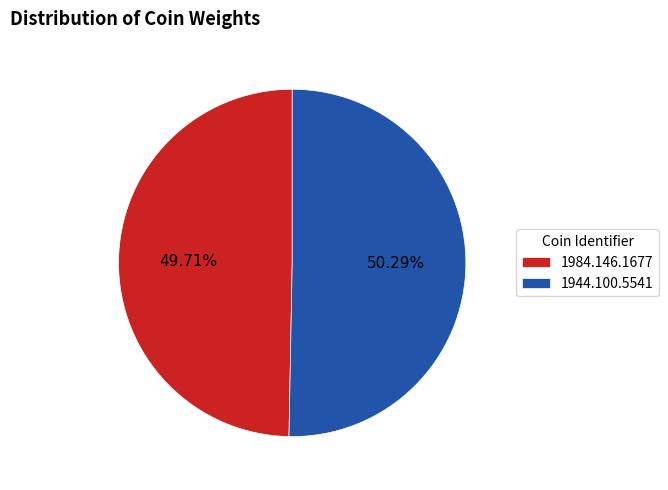

Which slice is the smallest?

1984.146.1677